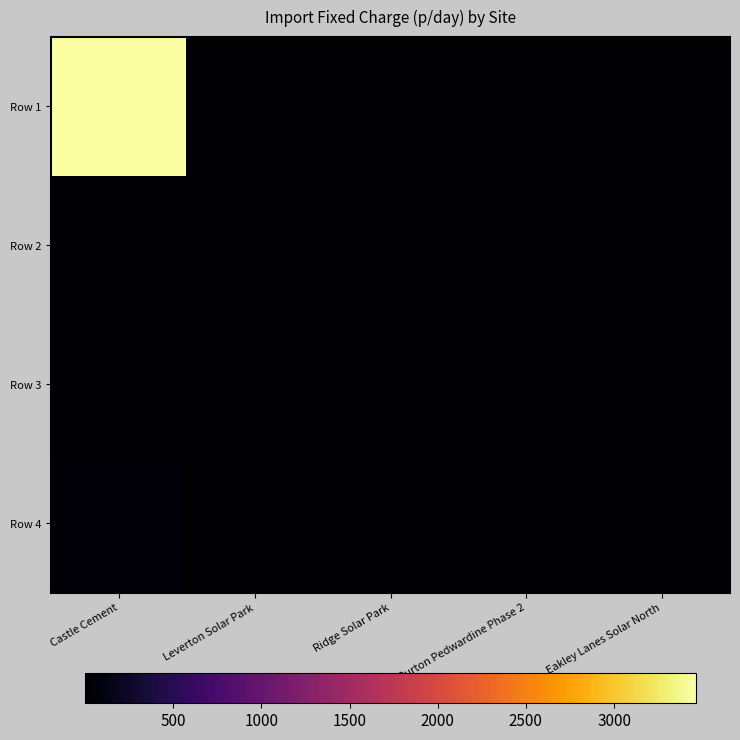

What is the total value across all series at Castle Cement?

3506.8